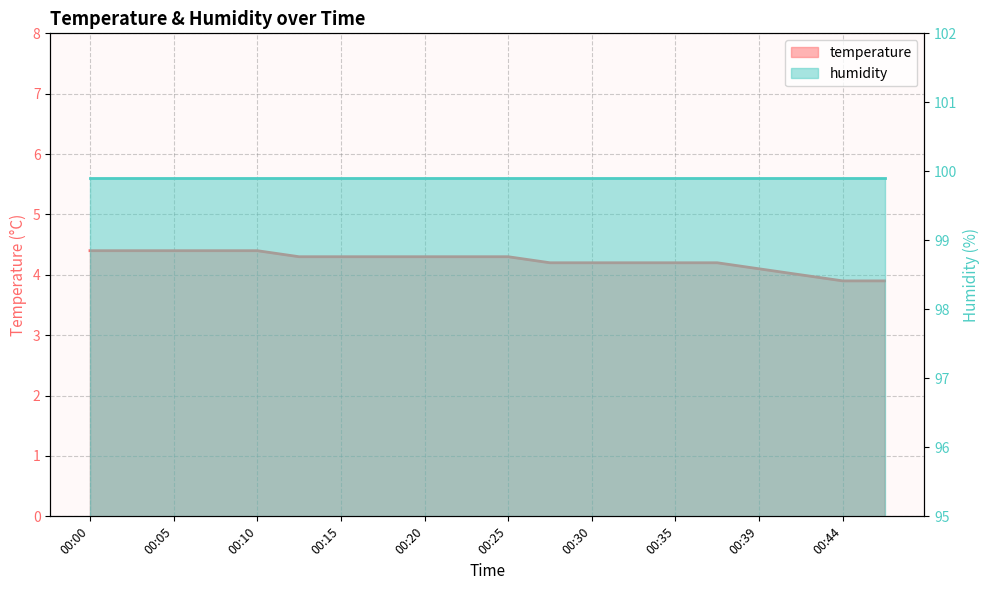

What is the average value?

4.2